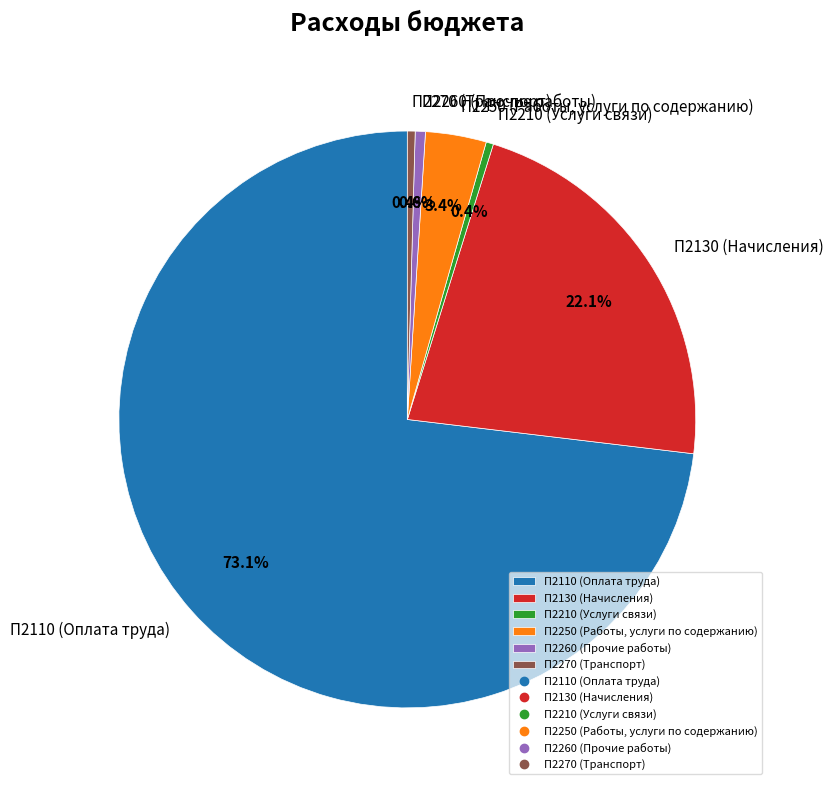

What portion of the pie excludes П2270 (Транспорт)?

99.6%